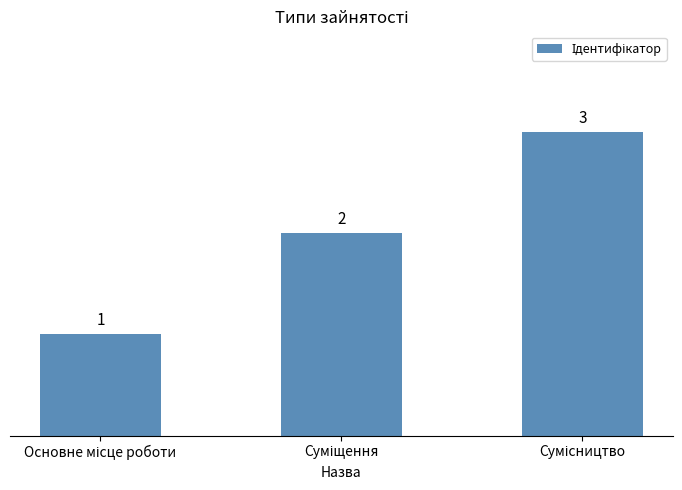

What is the greatest value displayed?

3